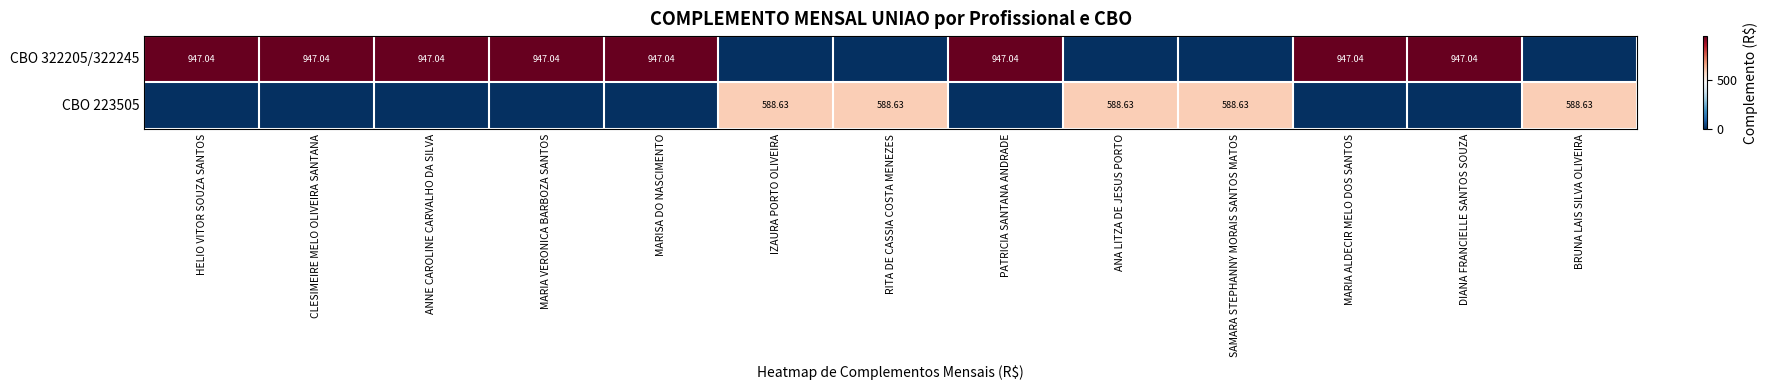

Between DIANA FRANCIELLE SANTOS SOUZA and CLESIMEIRE MELO OLIVEIRA SANTANA, which is larger?

DIANA FRANCIELLE SANTOS SOUZA